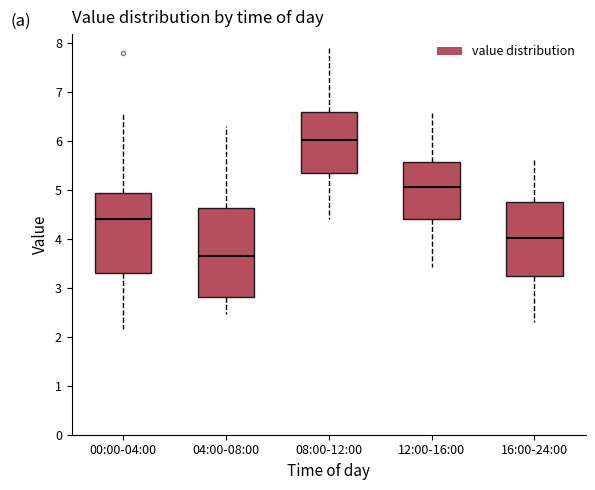

Reading left to right, transcribe this box plot: for each box, give where its median line is, the range the box spans, and where its two whiskers end, as read against the y-axis. The values are not printed on the chart, so give them approximately, as read against the axis.

00:00-04:00: median 4.4, box 3.3 to 4.9, whiskers 2.2 to 6.6
04:00-08:00: median 3.7, box 2.8 to 4.6, whiskers 2.5 to 6.3
08:00-12:00: median 6.0, box 5.3 to 6.6, whiskers 4.4 to 7.9
12:00-16:00: median 5.1, box 4.4 to 5.6, whiskers 3.4 to 6.6
16:00-24:00: median 4.0, box 3.3 to 4.8, whiskers 2.3 to 5.6